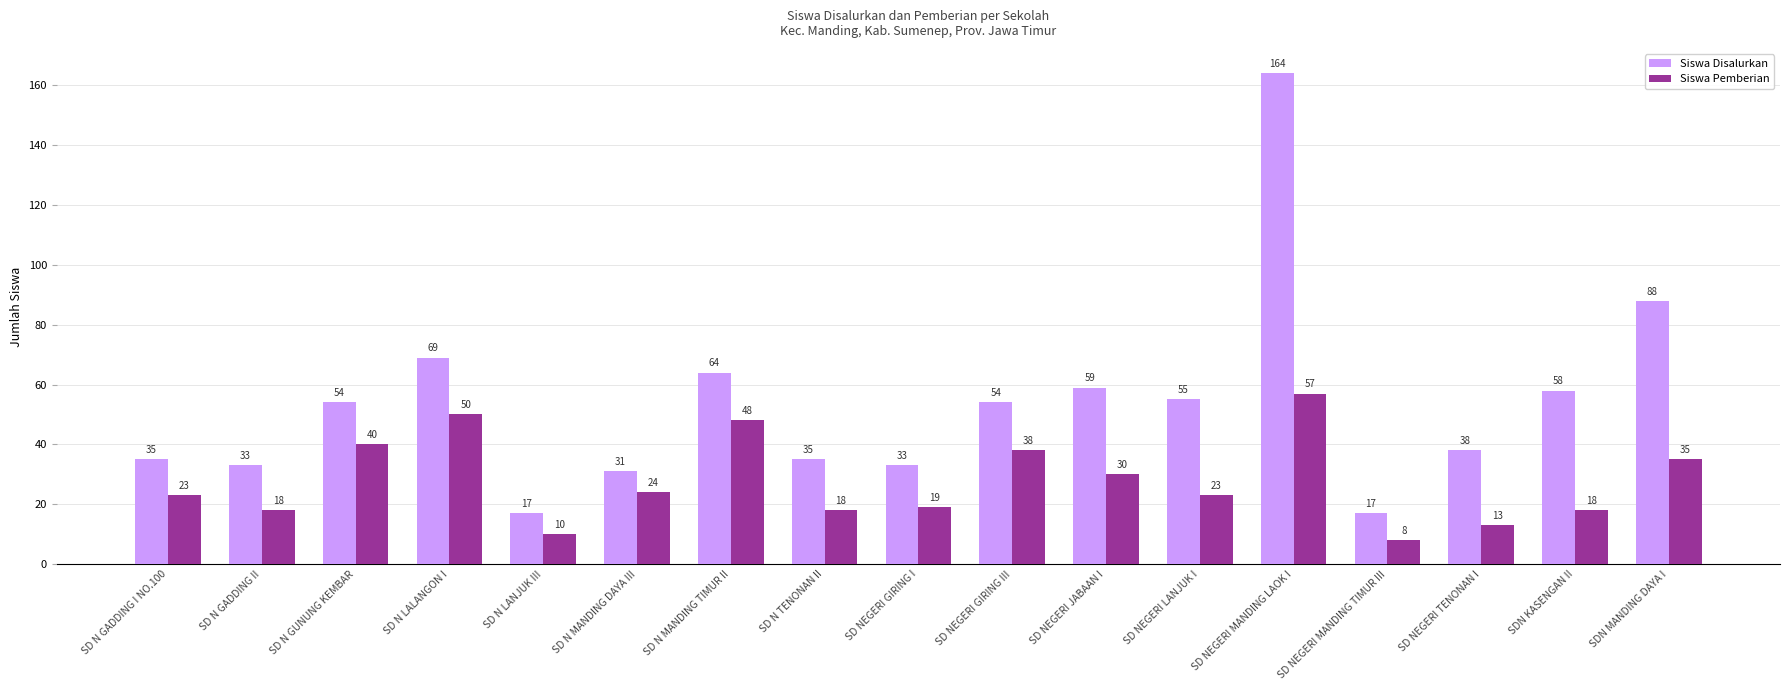

Between SD N MANDING TIMUR II and SD NEGERI GIRING I, which series saw the biggest shift?

Siswa Disalurkan